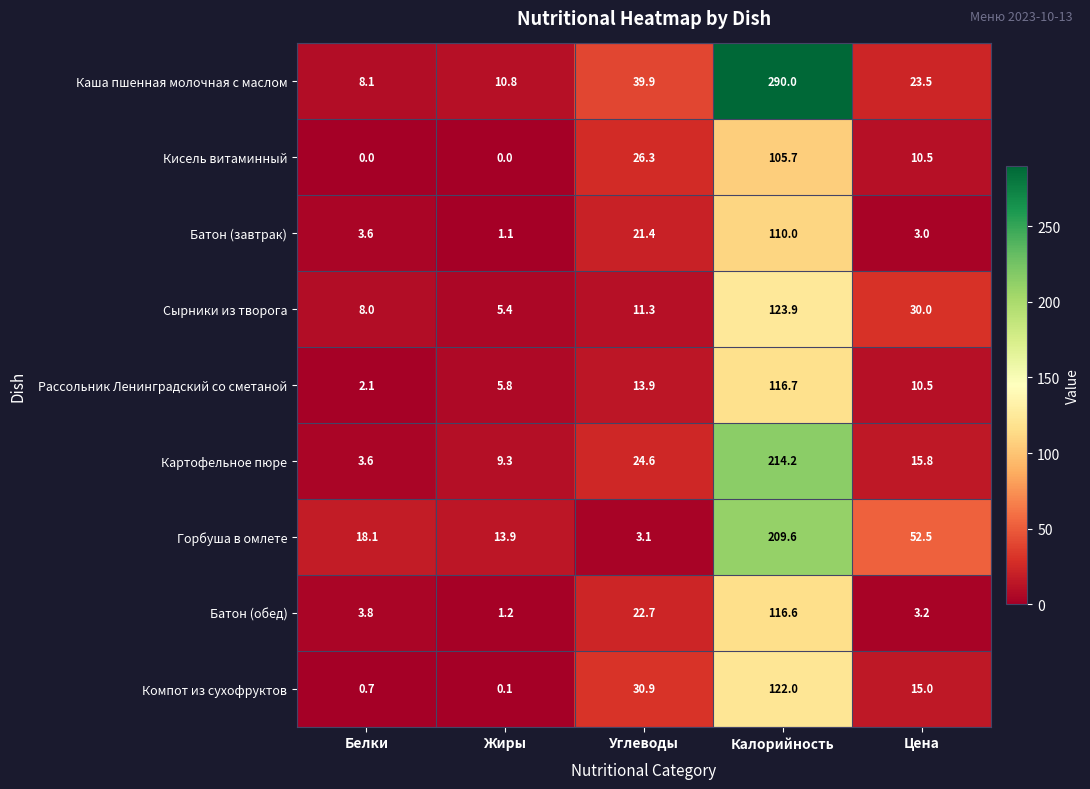

The Сырники из творога series shows 5.4 at Жиры. True or false?

True